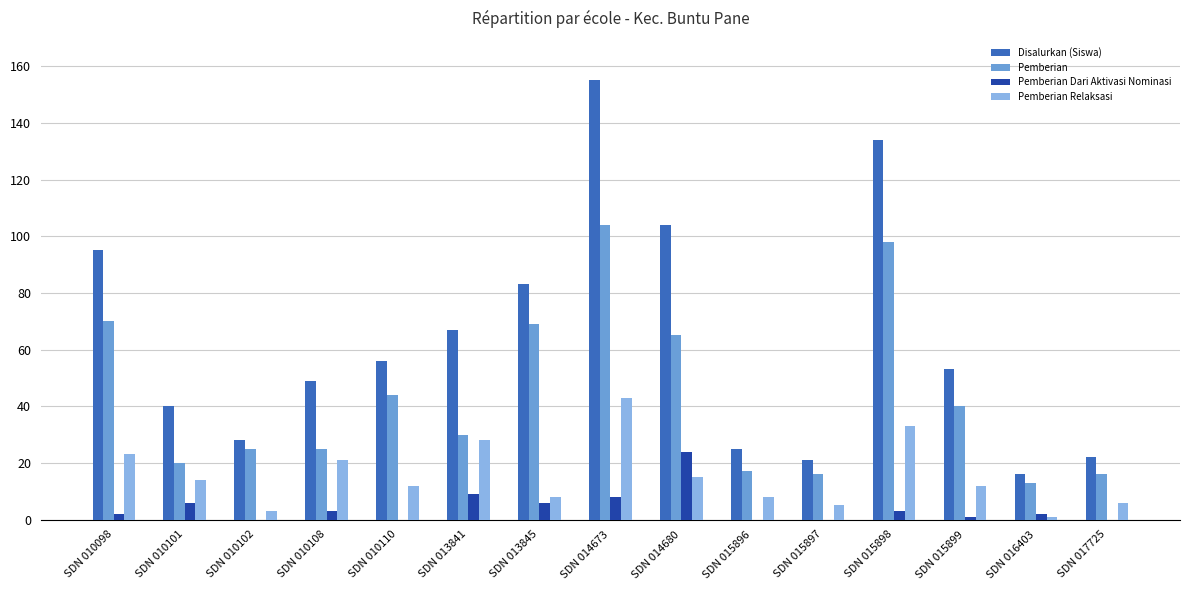

What is the total value across all series at SDN 015897?

42